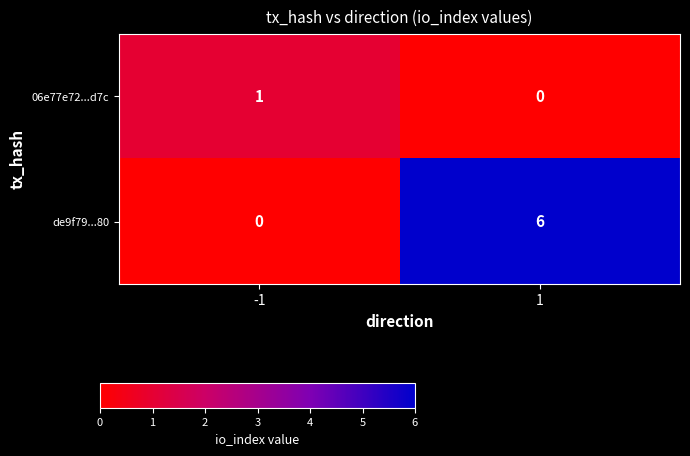

Which series changed the most between -1 and 1?

de9f79...80